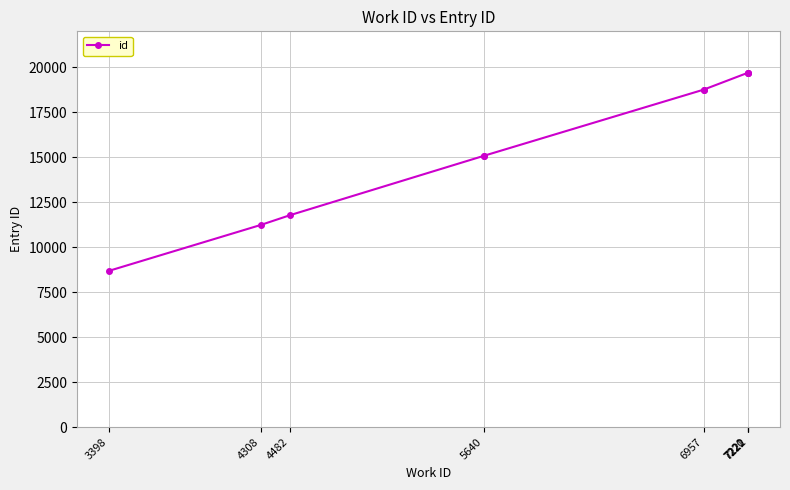

At which label does the data first exceed 18760?

6957